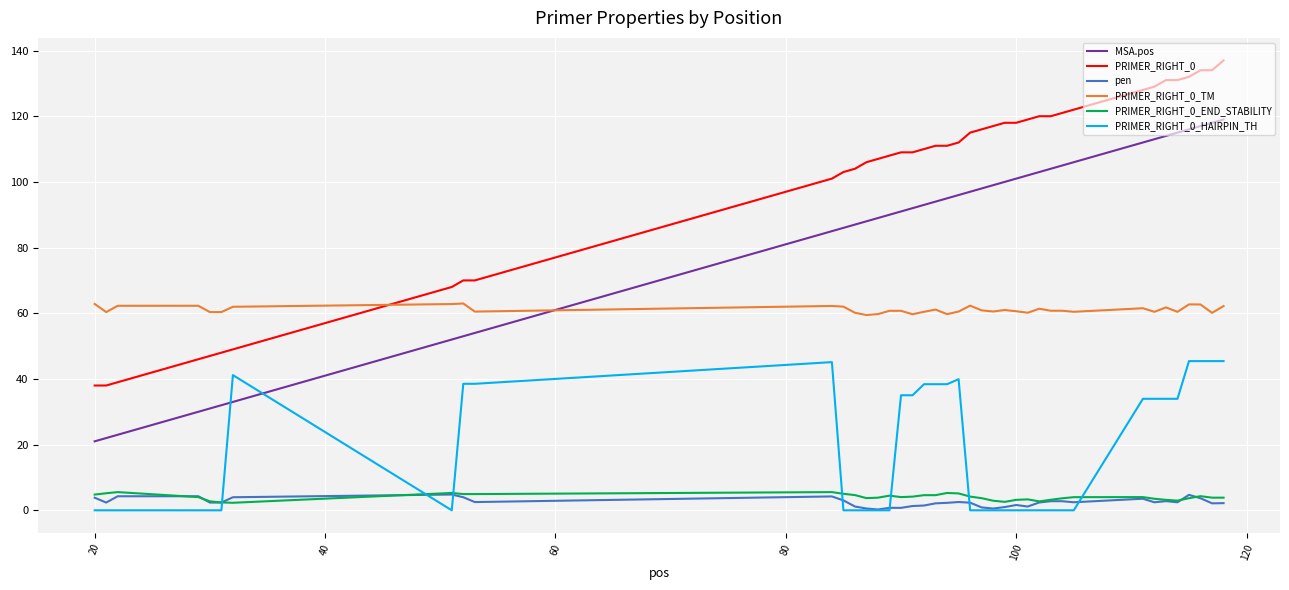

True or false: pen and PRIMER_RIGHT_0 intersect in this chart.

False